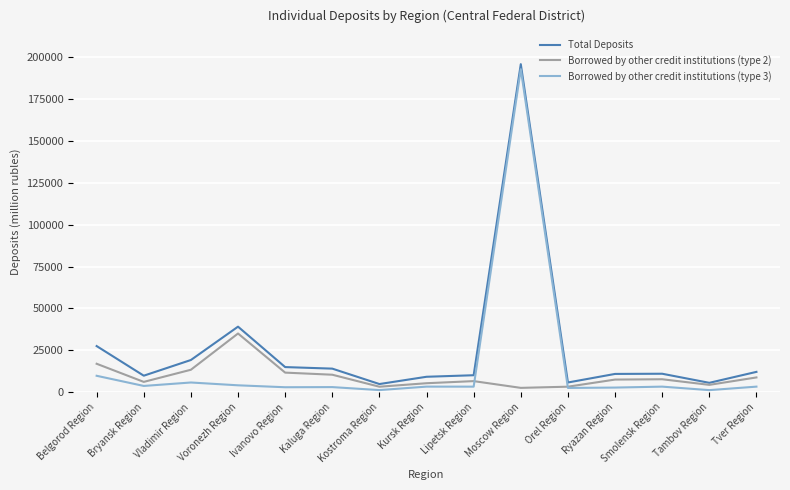

The value of Borrowed by other credit institutions (type 2) at Lipetsk Region is 6589. True or false?

True